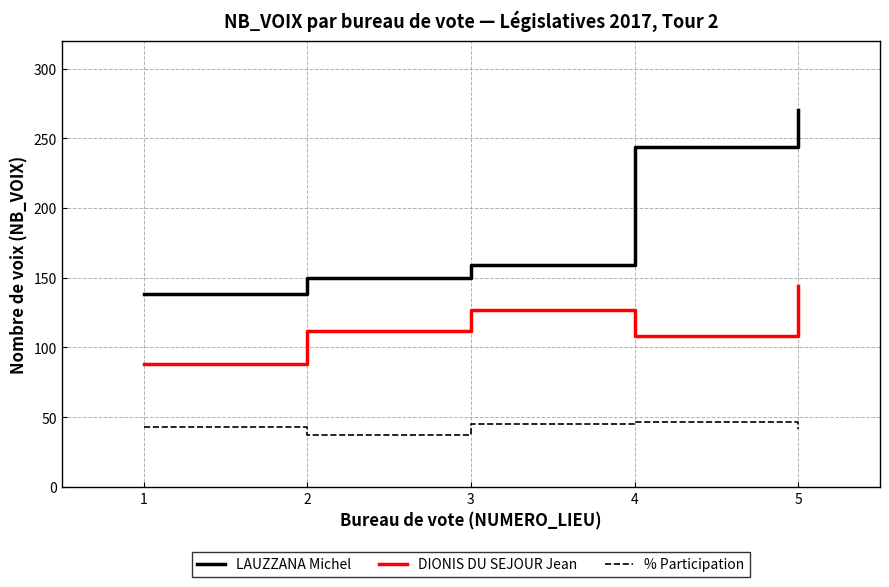

True or false: % Participation and DIONIS DU SEJOUR Jean intersect in this chart.

False